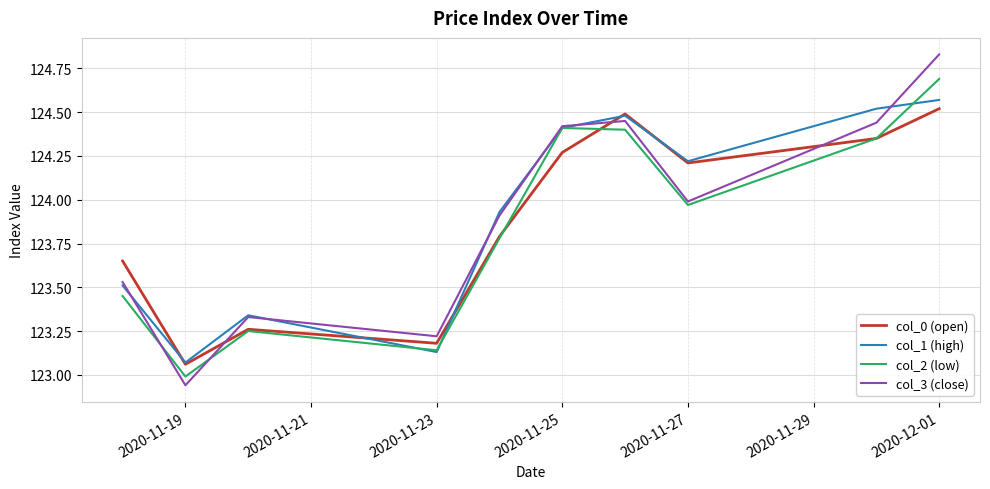

What is the lowest value of the col_2 (low) series?

123.0